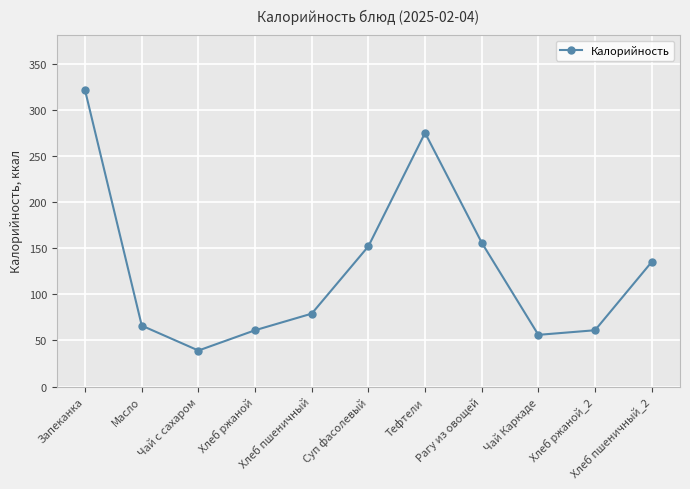

What is the value of the 10th point from the left?

61